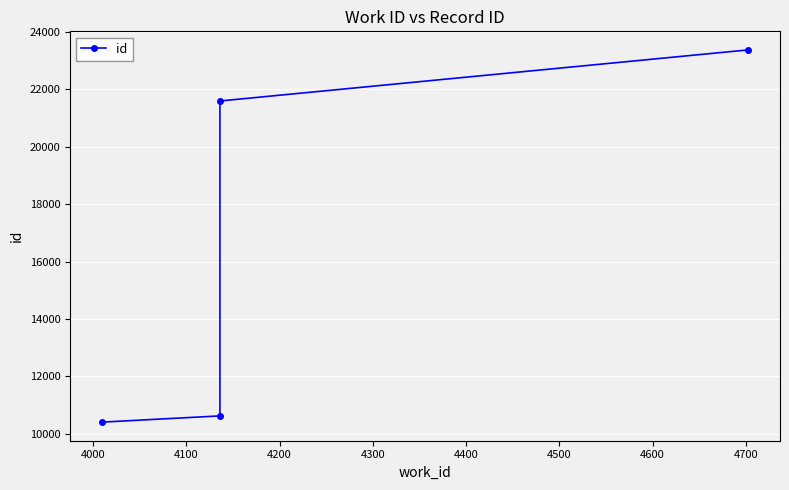

How many values are below 21598?

2